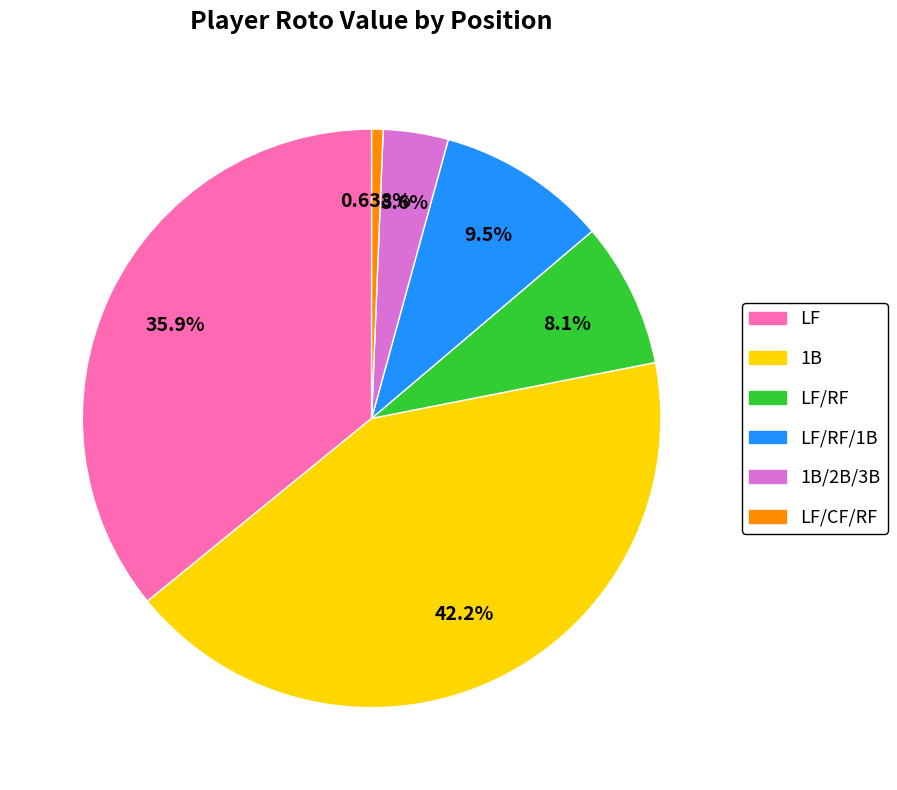

Which category has the smallest portion of the pie?

LF/CF/RF